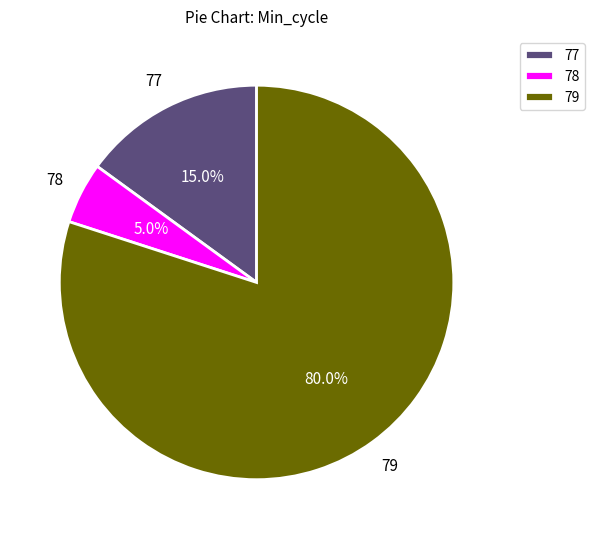

To the nearest percent, what percentage of the pie is 77?

15%